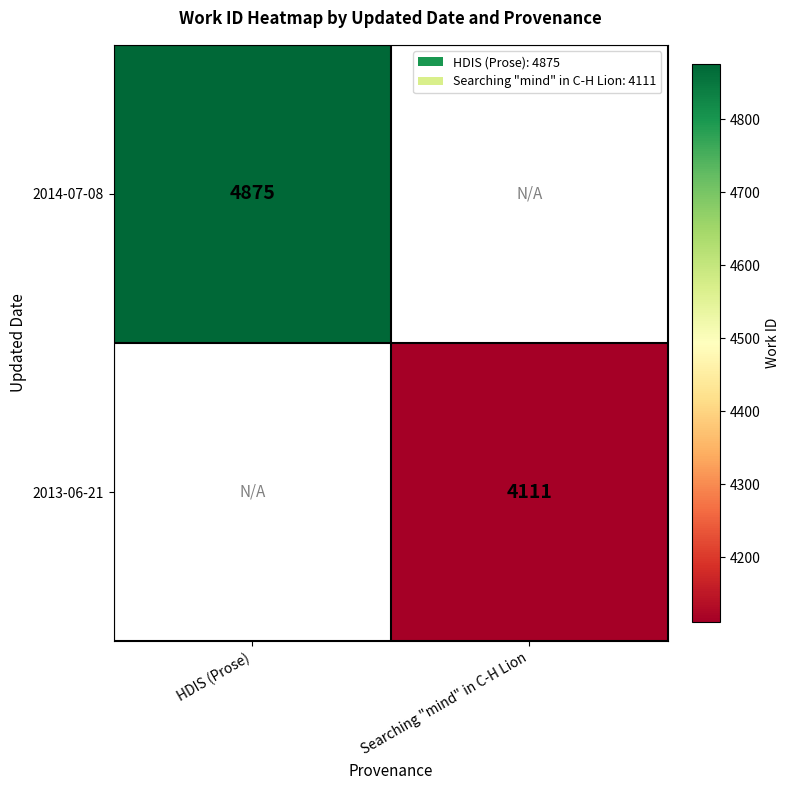

What is the maximum value shown in the chart?

4875.0